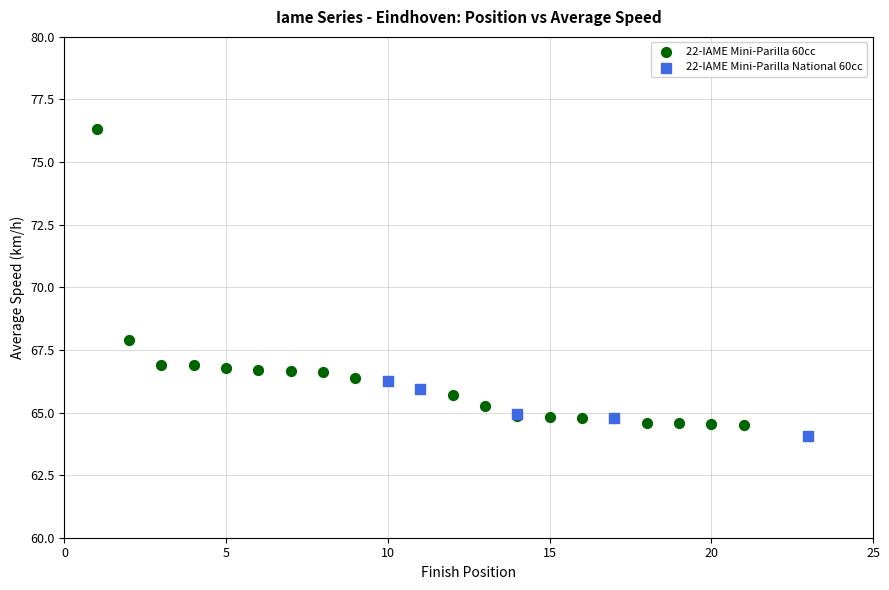

Which series has the largest Y range (max minus min)?

22-IAME Mini-Parilla 60cc